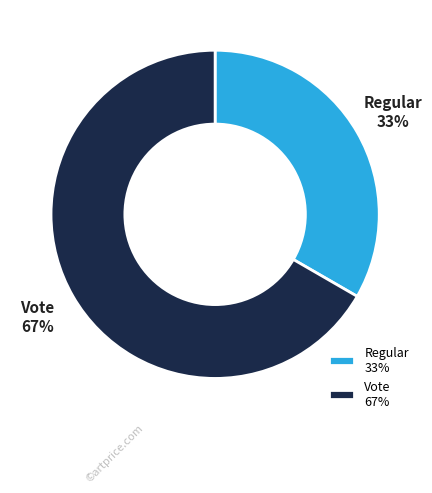

To the nearest percent, what percentage of the pie is Regular?

33%